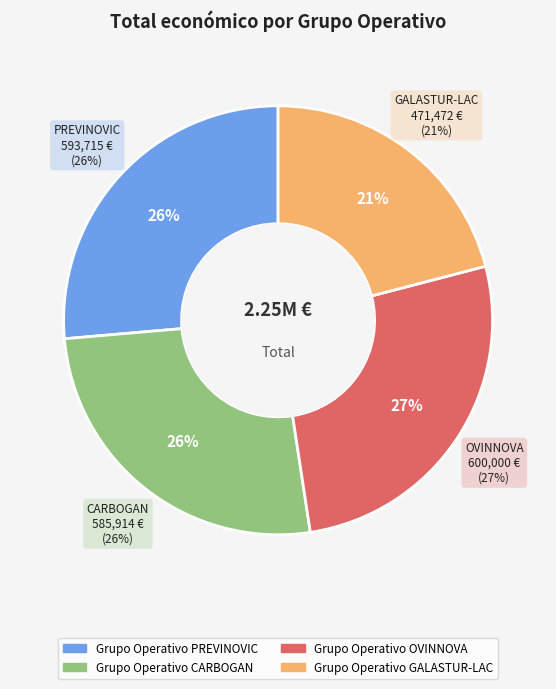

The OVINNOVA slice represents 16% of the pie. True or false?

False